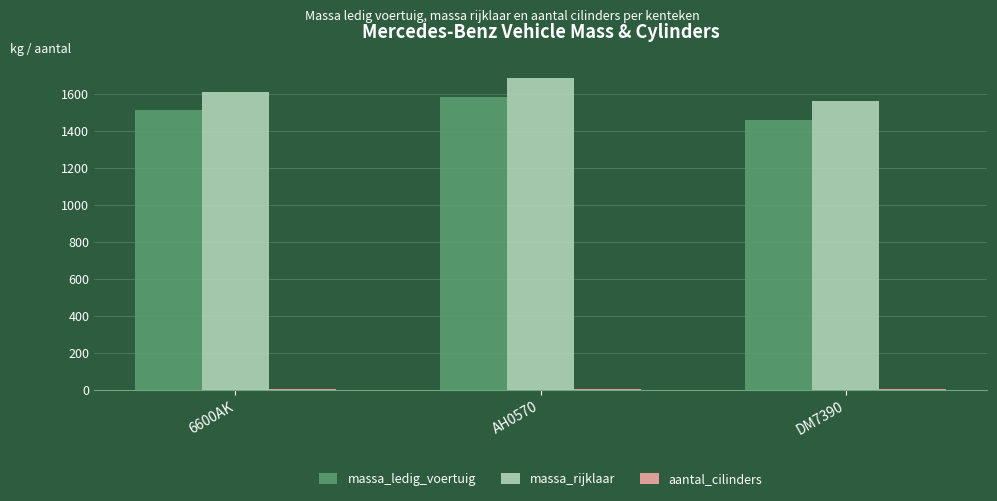

What is the maximum value for massa_rijklaar?

1684